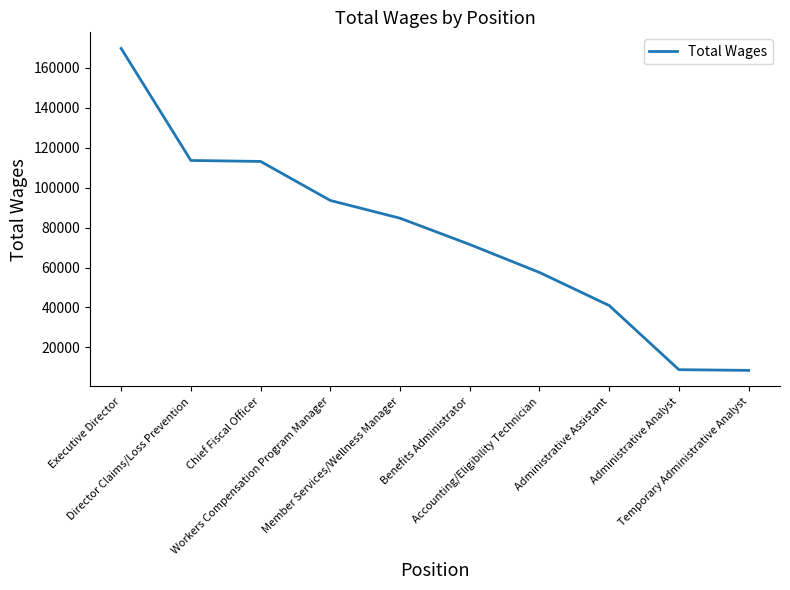

Between Accounting/Eligibility Technician and Member Services/Wellness Manager, which is larger?

Member Services/Wellness Manager